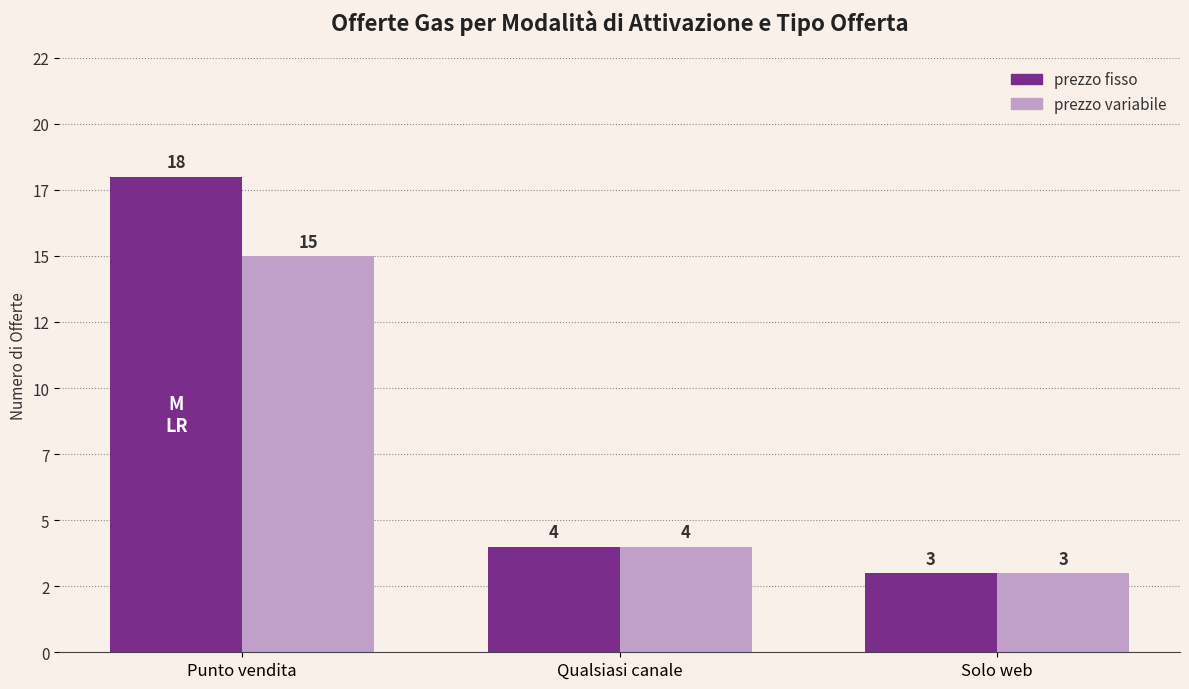

What is the total value across all series at Punto vendita?

33